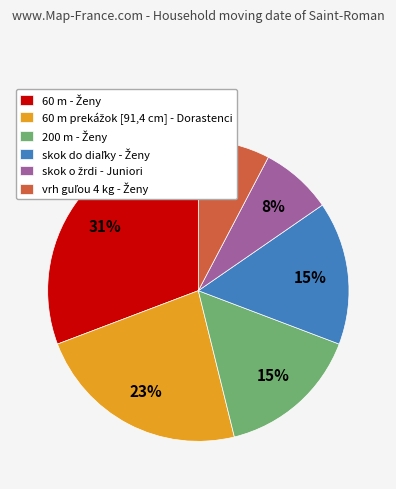

To the nearest percent, what is the average slice percentage?

17%